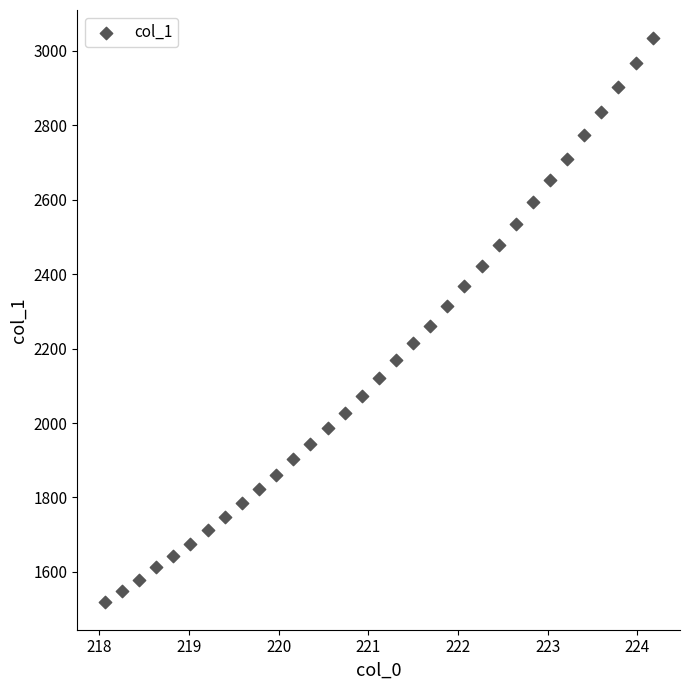

What is the range of X values (max minus min)?

6.1